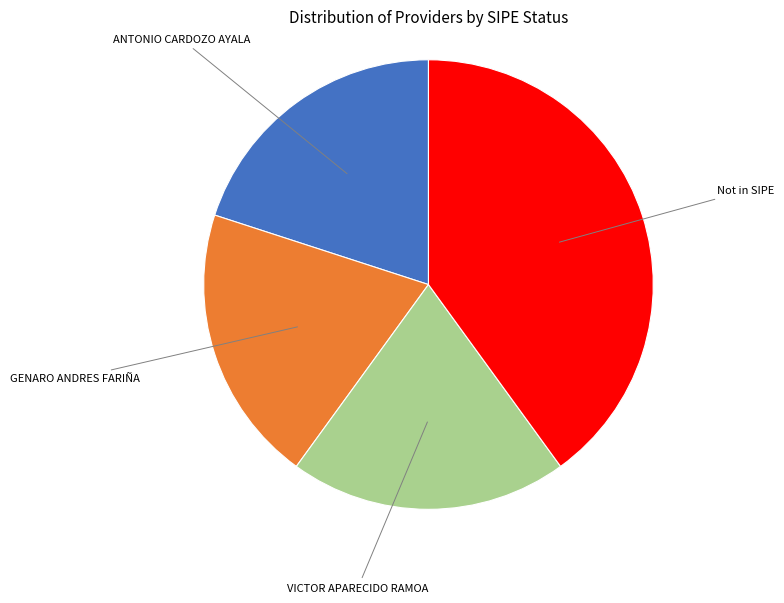

Is there any slice that represents more than half of the pie?

No